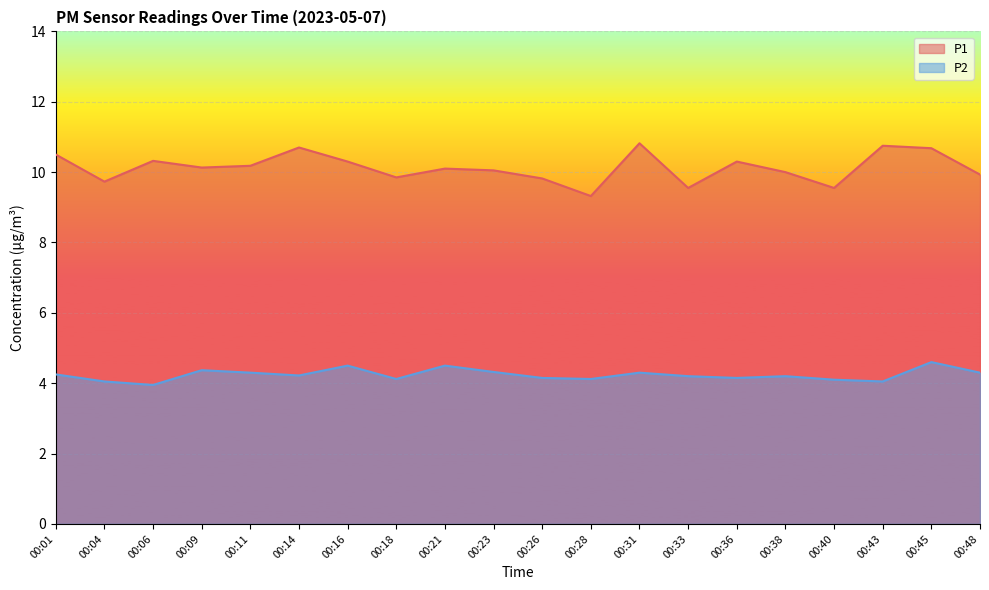

What is the value of the P1 point at the 14th from the left?

9.6